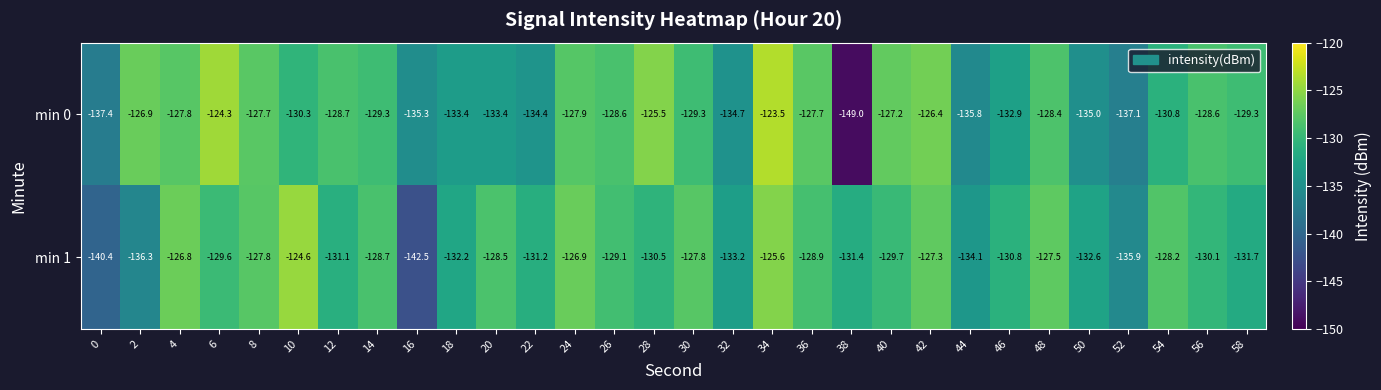

What is the total value across all series at 6?

-253.9